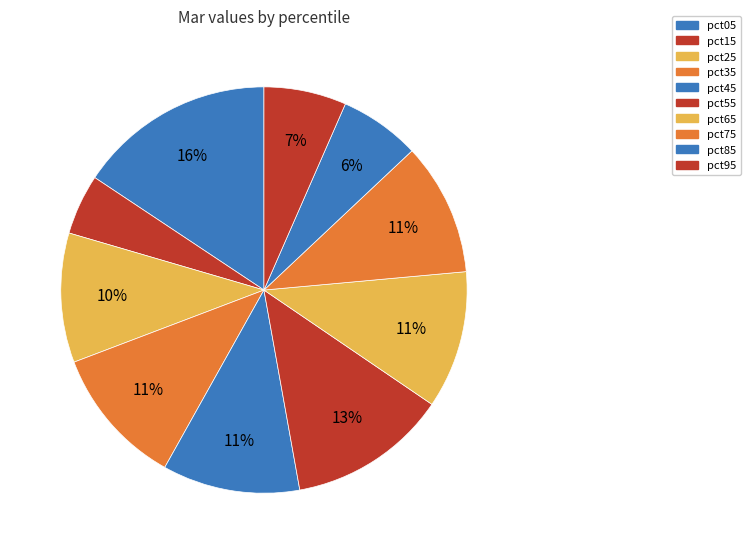

What is the total percentage of pct25 and pct85?

16.7%